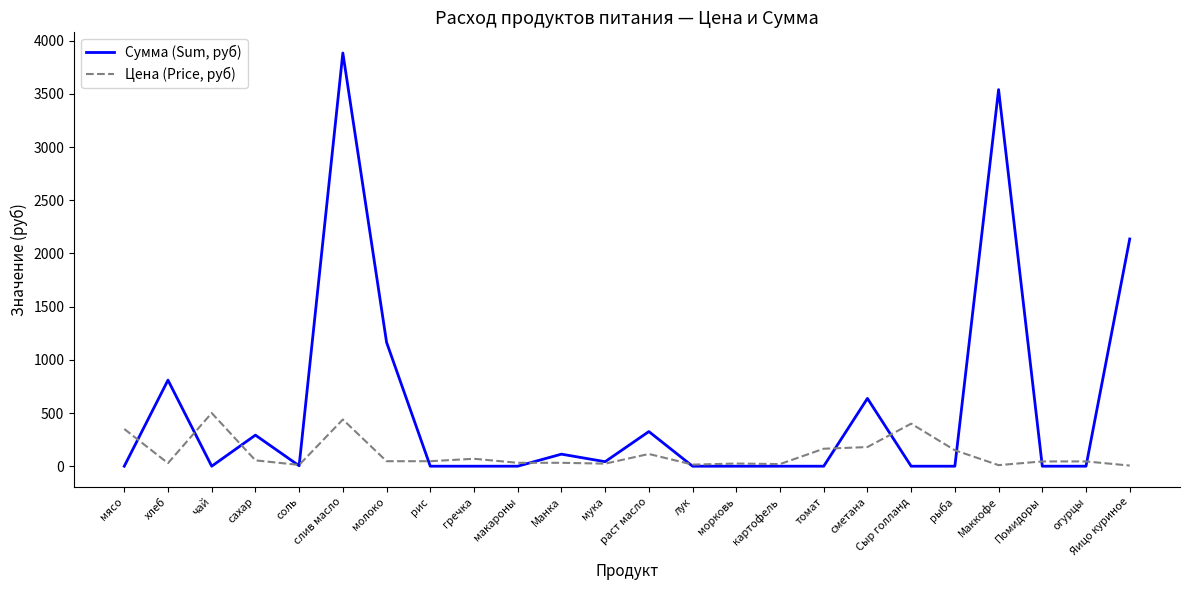

Between сахар and слив масло, which series saw the biggest shift?

Сумма (Sum, руб)